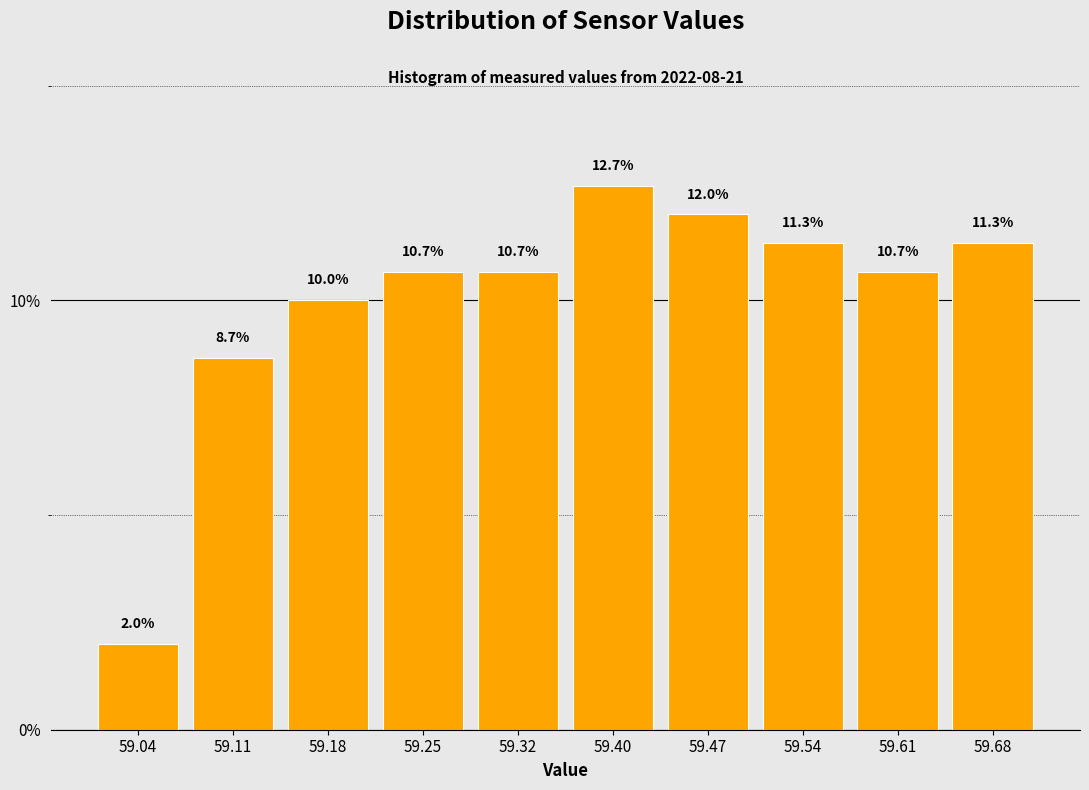

What is the height of the bar covering 59.072 to 59.144 on the x-axis? The bar edges are not printed on the chart, so give them approximately, as read against the axis.

8.7